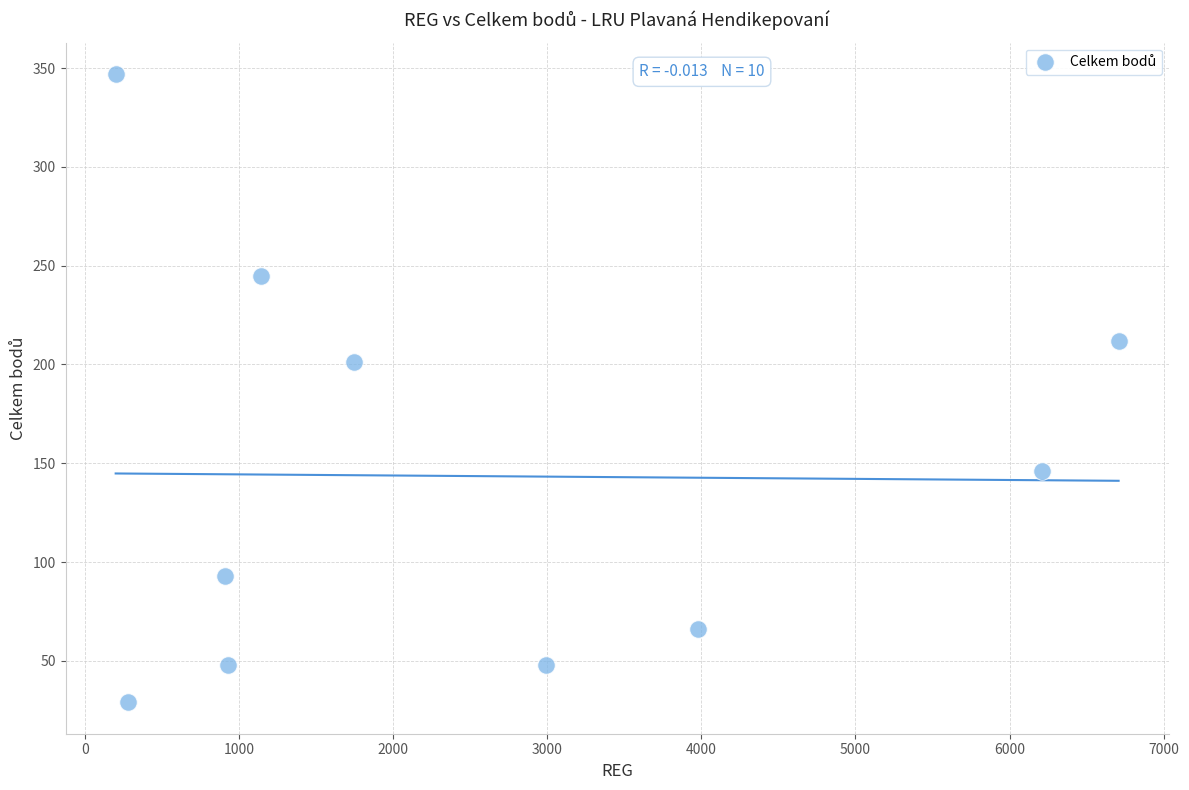

What Y value in the scatter plot is closest to 188?

201